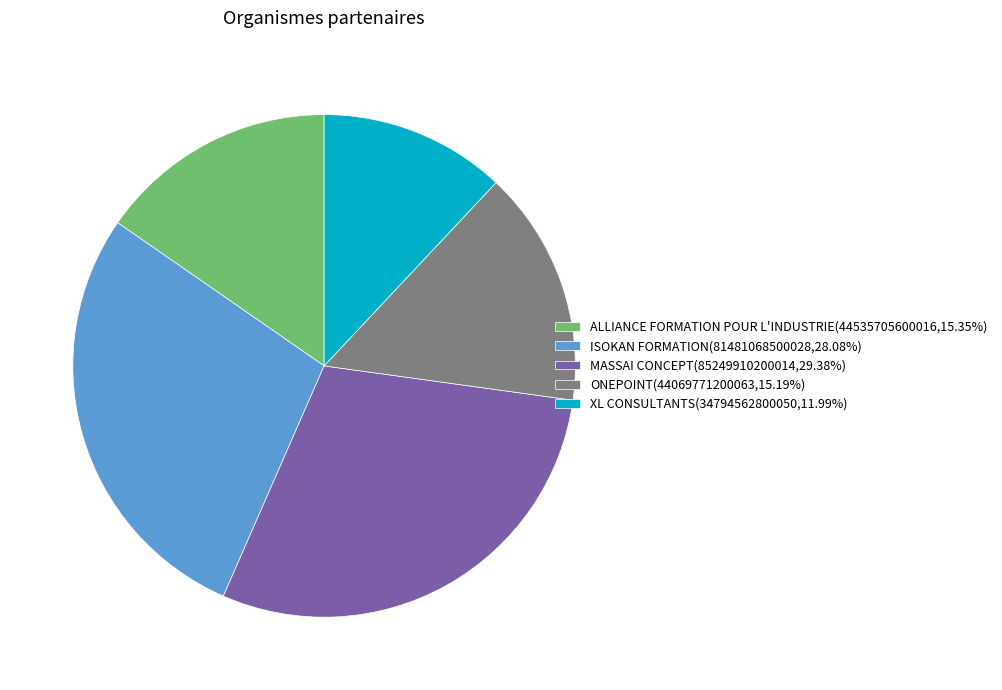

Is it true that XL CONSULTANTS is 3% of the pie?

False